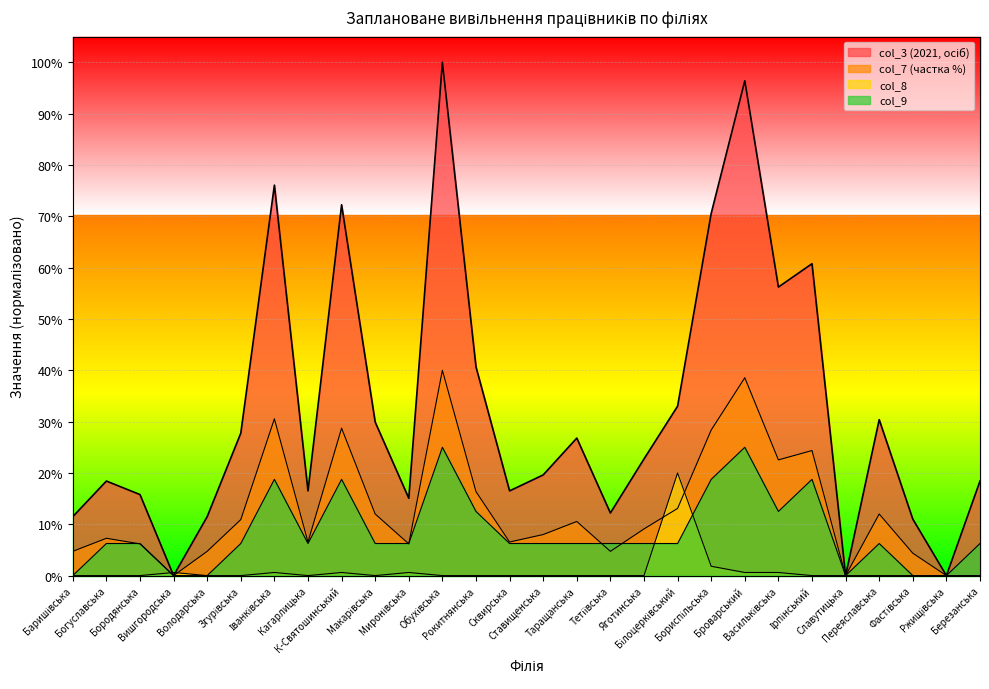

At which category does the chart reach its peak across all series?

Обухівська